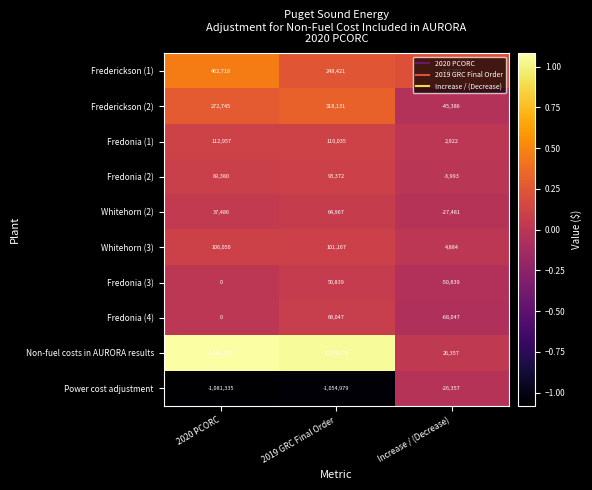

What is the minimum value shown in the chart?

-1081335